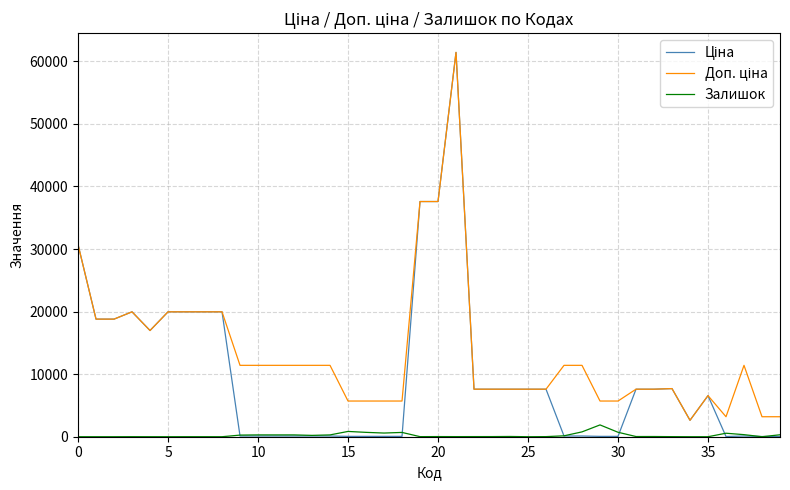

What is the greatest value displayed?

61434.3